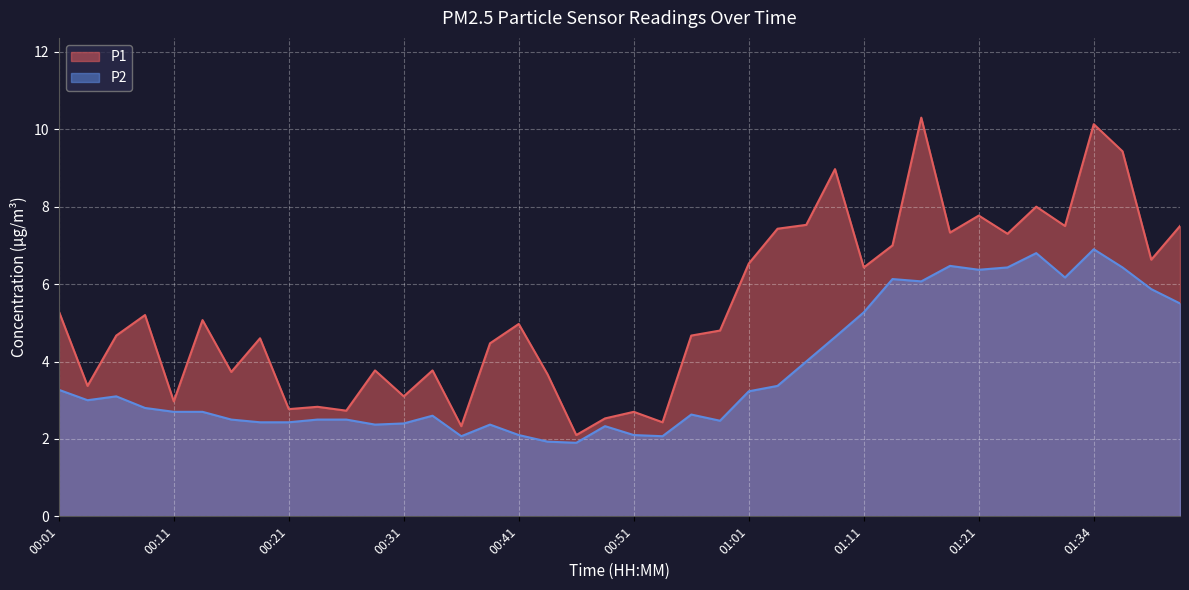

Between 00:46 and 00:34, which is larger?

00:34